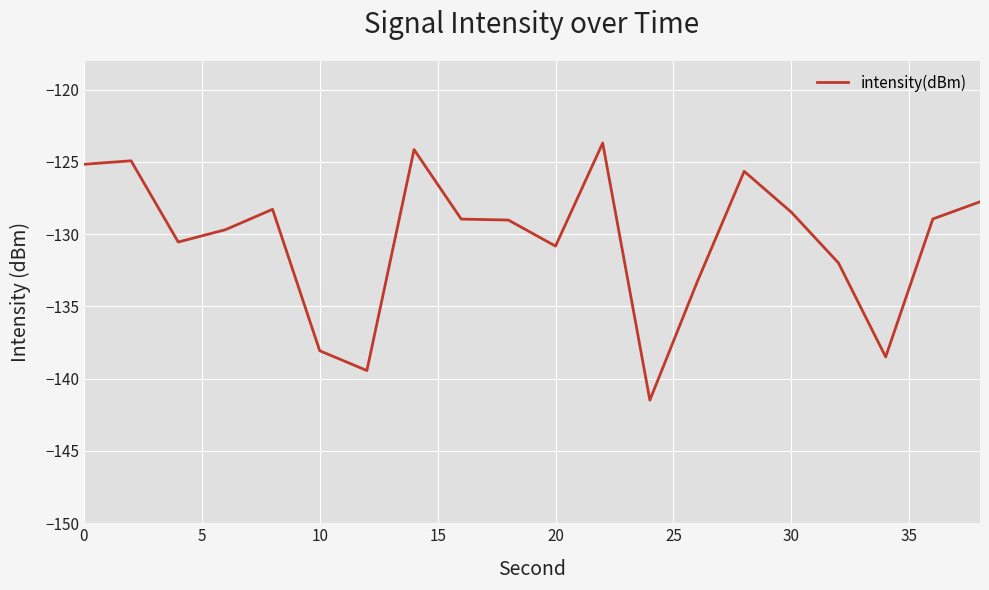

What is the minimum value shown in the chart?

-141.5